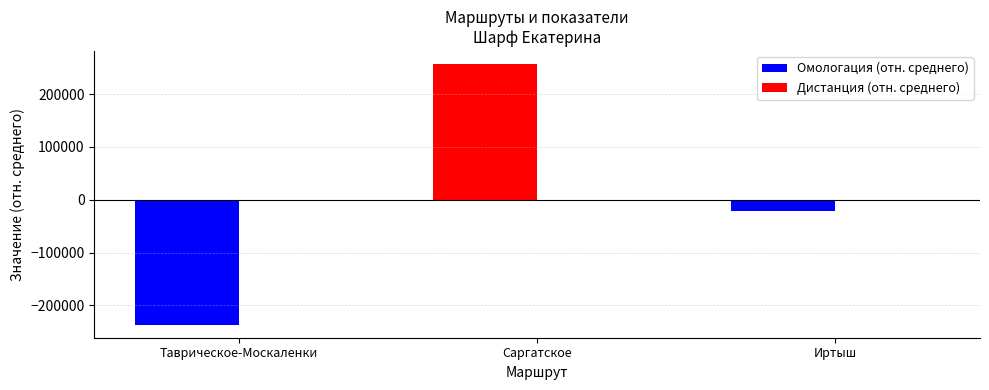

What is the lowest value of the Омологация (отн. среднего) series?

-236571.0